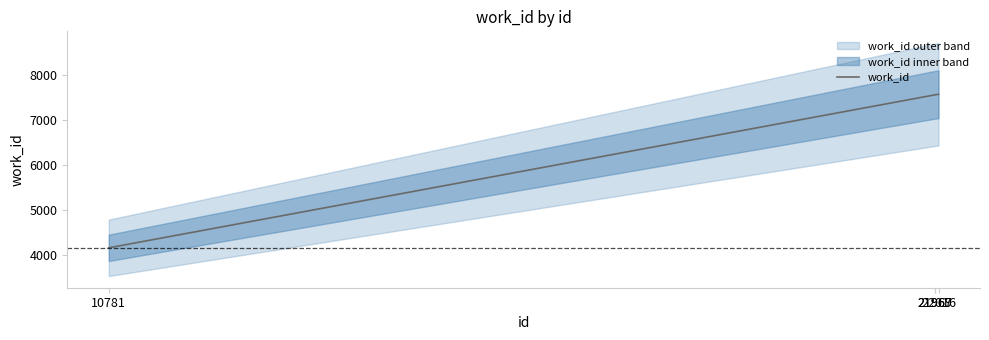

What is the minimum value shown in the chart?

4167